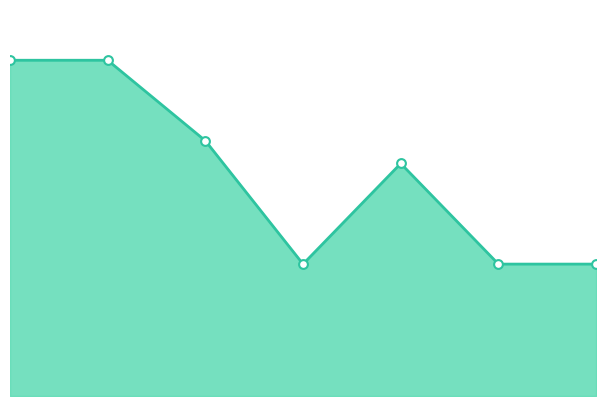

How many lines are shown in the chart?

1